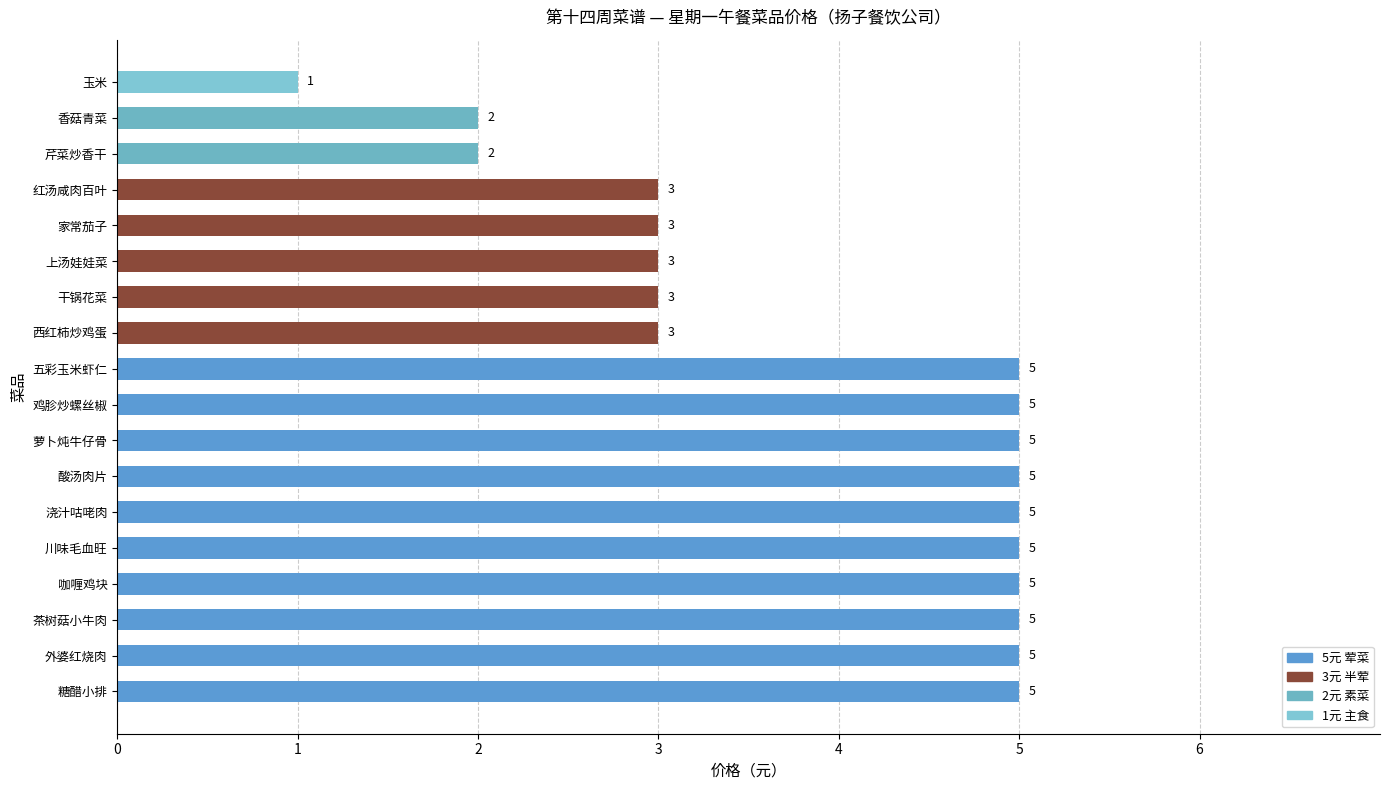

How many data points does each series have?

18